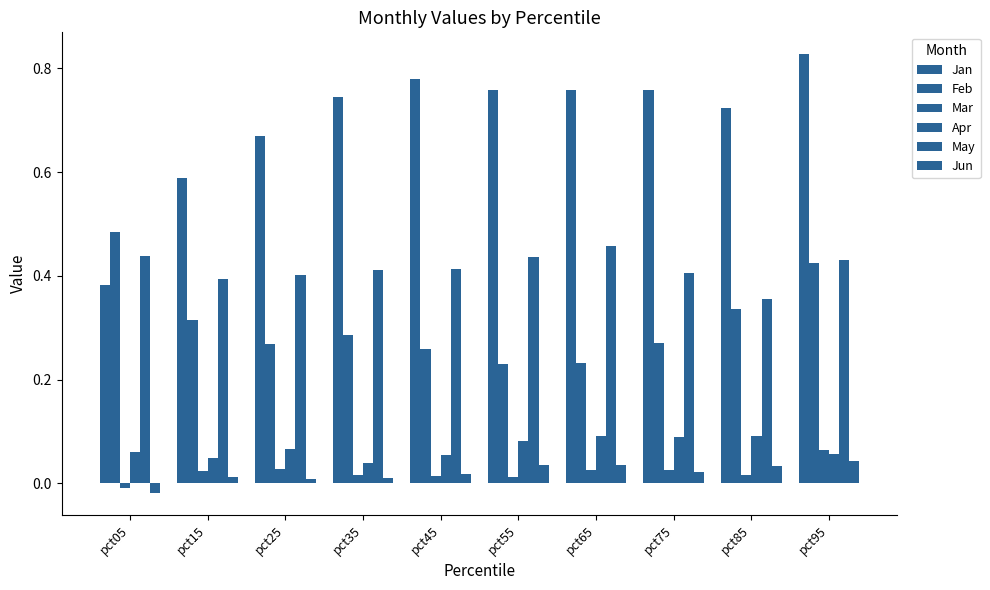

Which series has the largest total across all categories?

Jan